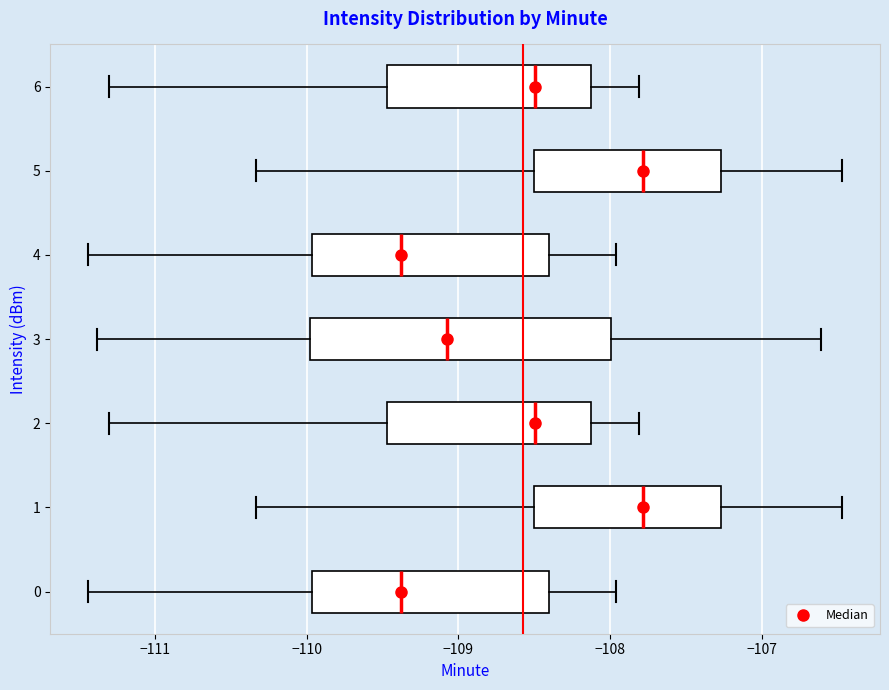

Reading bottom to top, transcribe this box plot: for each box, give where its median line is, the range the box spans, and where its two whiskers end, as read against the x-axis. The values are not printed on the chart, so give them approximately, as read against the axis.

0: median -109.4, box -110.0 to -108.4, whiskers -111.4 to -108.0
1: median -107.8, box -108.5 to -107.3, whiskers -110.3 to -106.5
2: median -108.5, box -109.5 to -108.1, whiskers -111.3 to -107.8
3: median -109.1, box -110.0 to -108.0, whiskers -111.4 to -106.6
4: median -109.4, box -110.0 to -108.4, whiskers -111.4 to -108.0
5: median -107.8, box -108.5 to -107.3, whiskers -110.3 to -106.5
6: median -108.5, box -109.5 to -108.1, whiskers -111.3 to -107.8